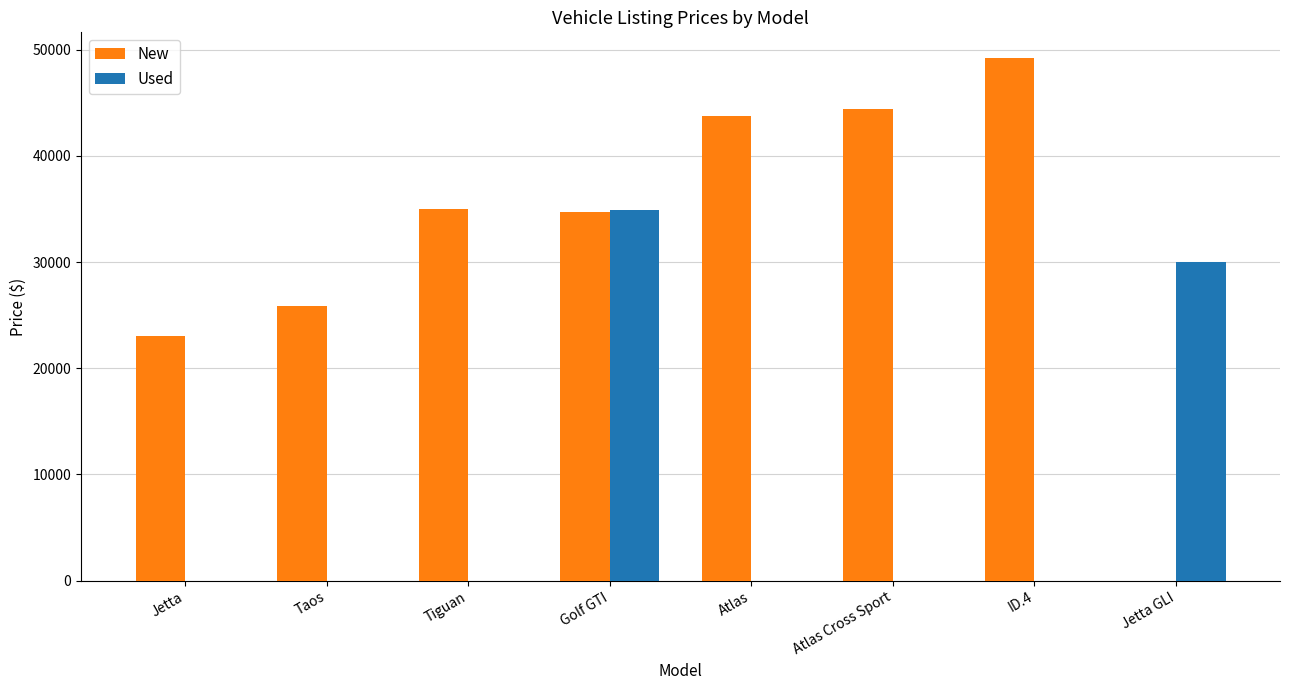

What are all the series names shown in the legend?

New, Used